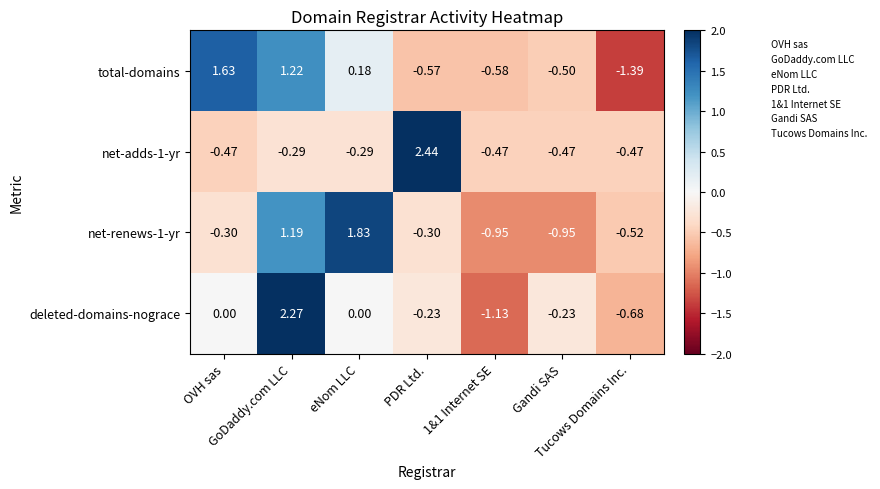

Which series has the largest range (max minus min)?

deleted-domains-nograce